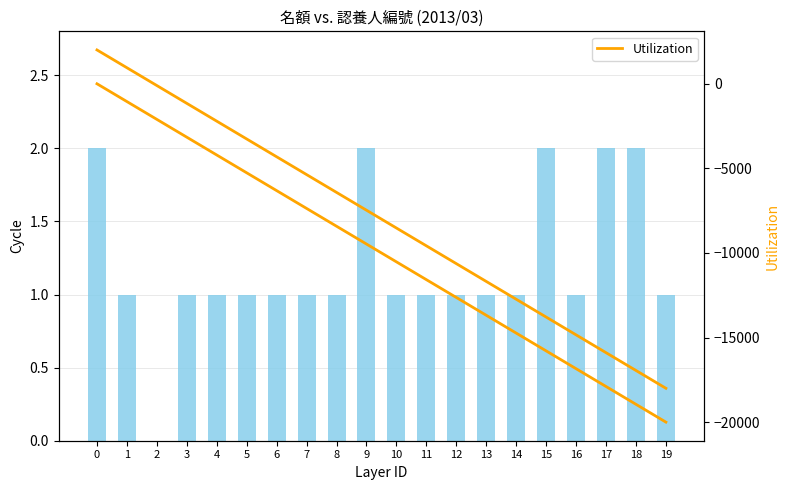

How many distinct data groups are displayed?

2